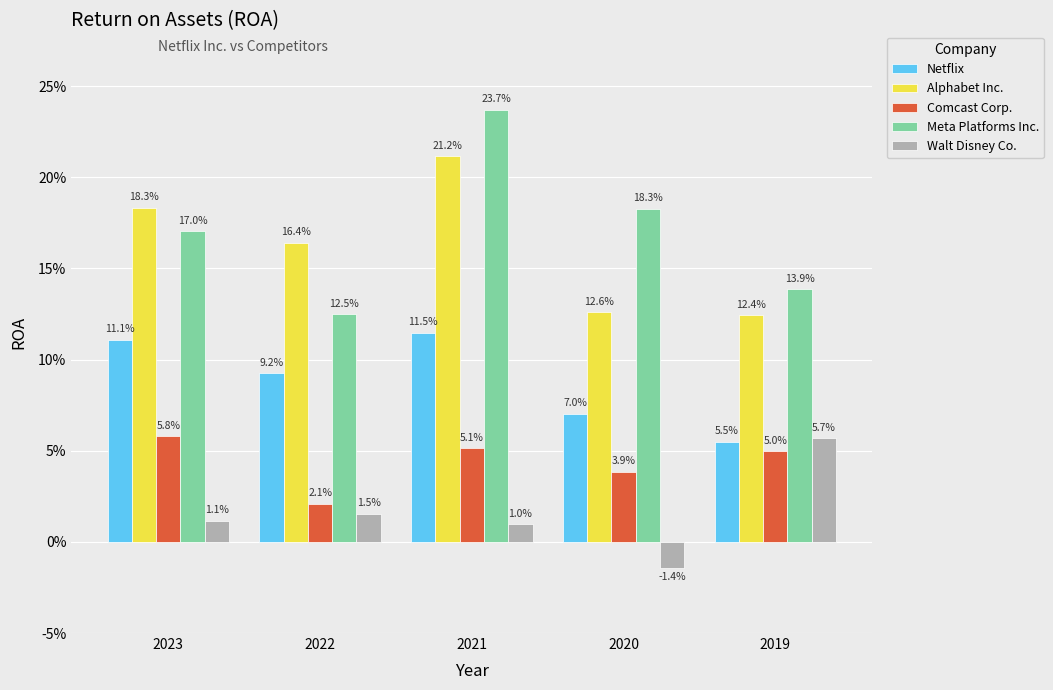

Between 2021 and 2023, which is larger?

2021